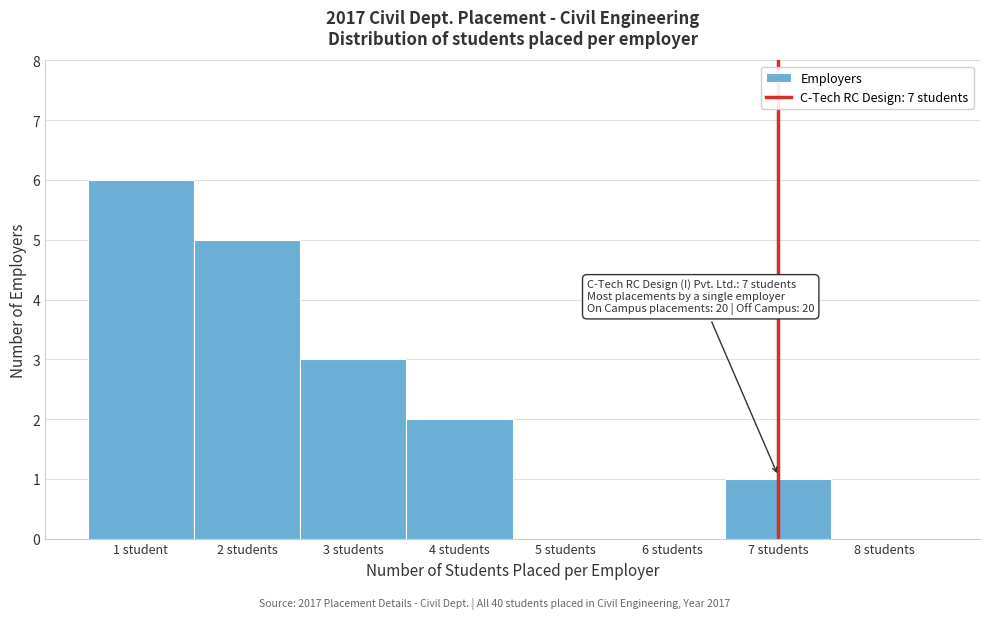

Reading left to right, transcribe all the data shown in this chart.

1 student=6	2 students=5	3 students=3	4 students=2	5 students=0	6 students=0	7 students=1	8 students=0